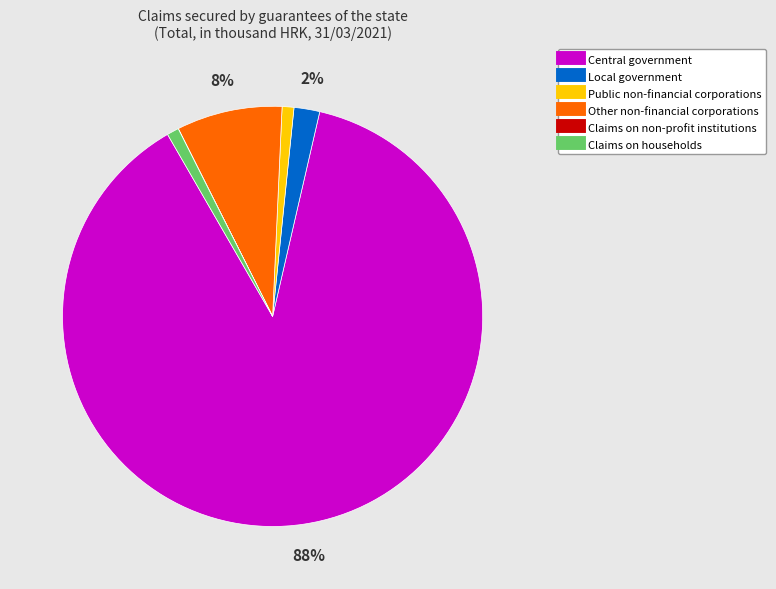

Is there a majority slice in this chart?

Yes